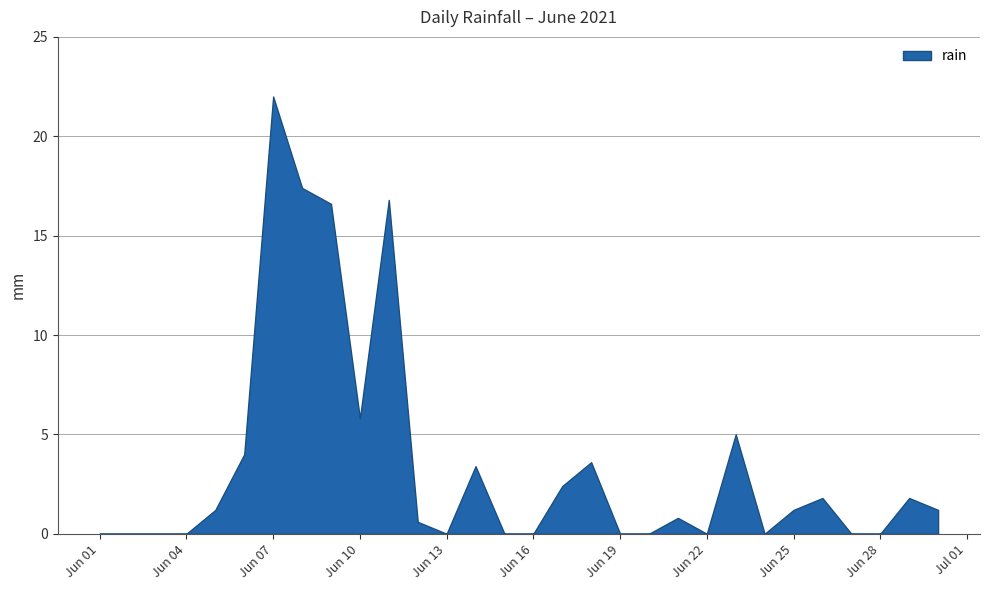

What is the change in value from 2021-06-04 to 2021-06-11?

+16.8